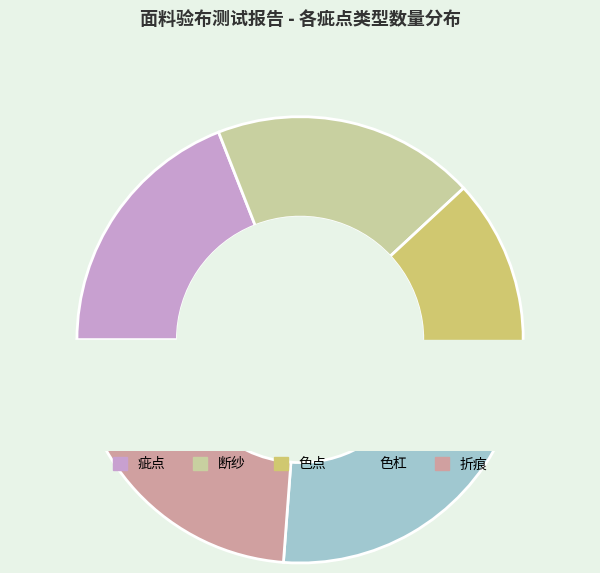

The 断纱 slice represents 12% of the pie. True or false?

False